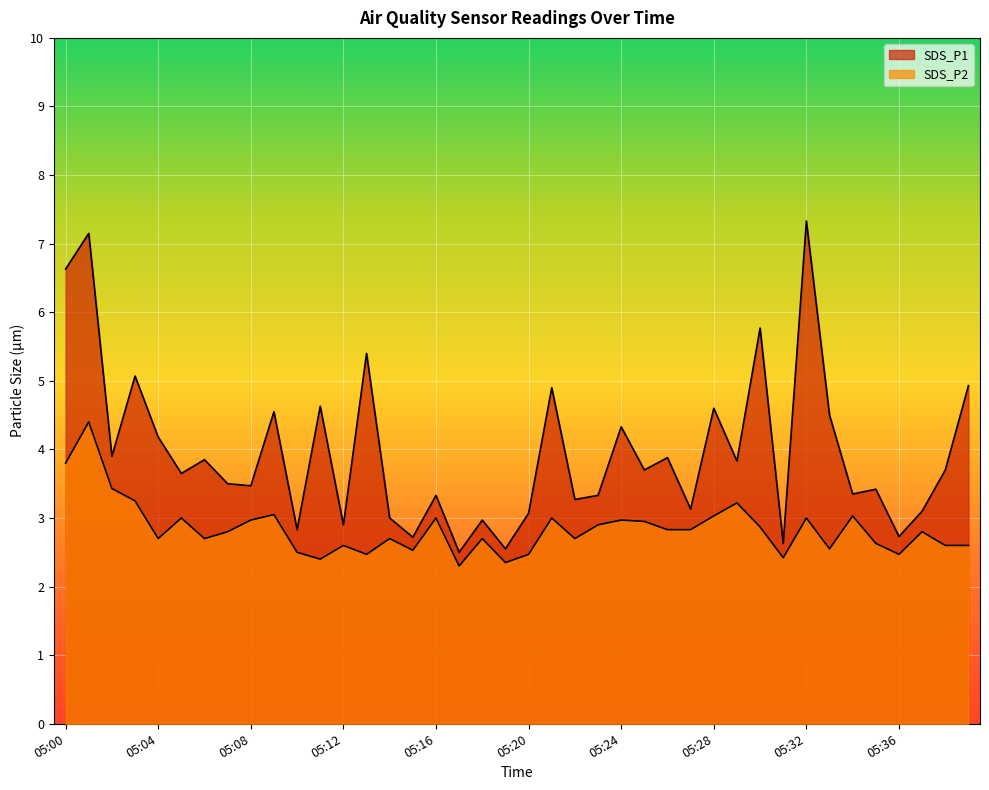

What value does the SDS_P1 series have at 05:39?

4.9